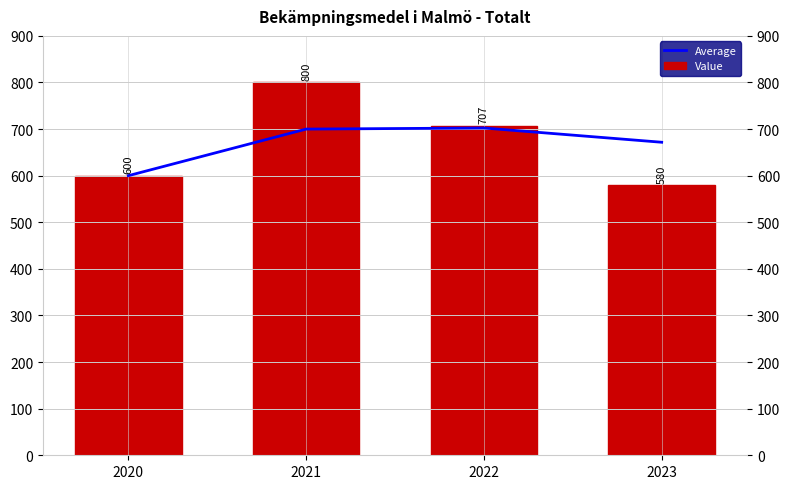

List the series in order of their peak value, lowest first.

Average, Value